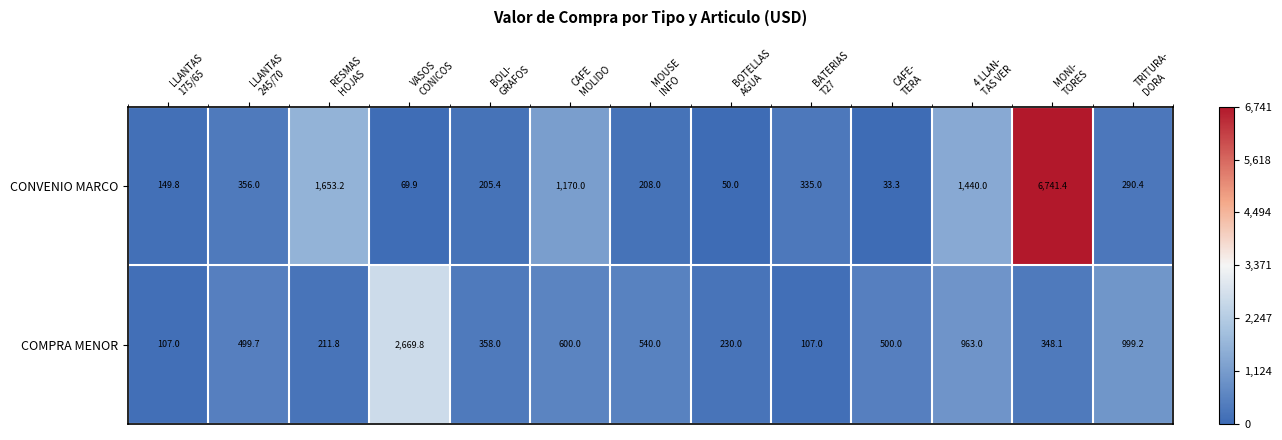

At VASOS
CONICOS, list the series in order from smallest to largest.

CONVENIO MARCO, COMPRA MENOR